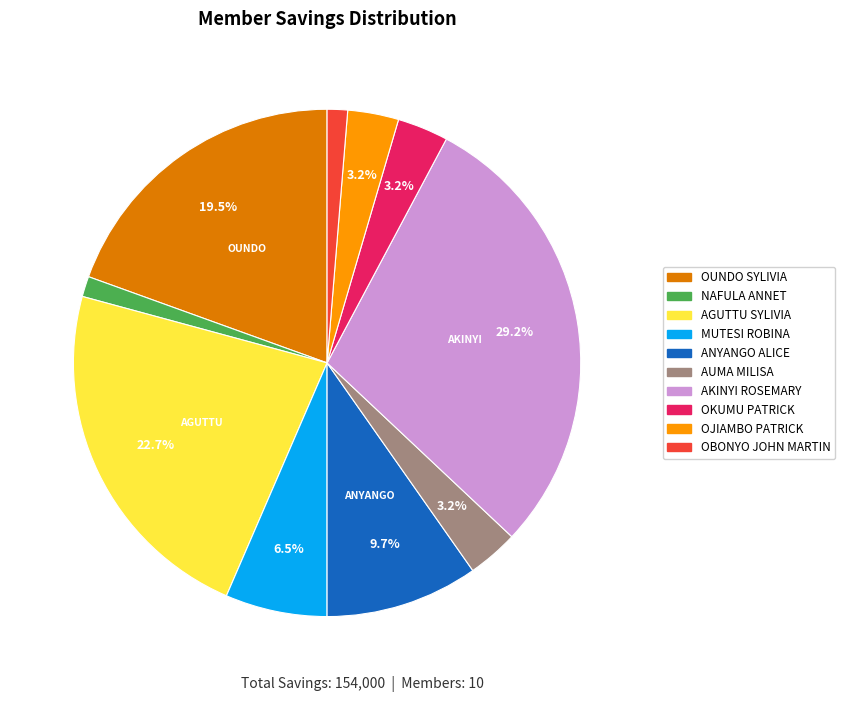

What percentage is the OBONYO JOHN MARTIN slice, to the nearest percent?

1%